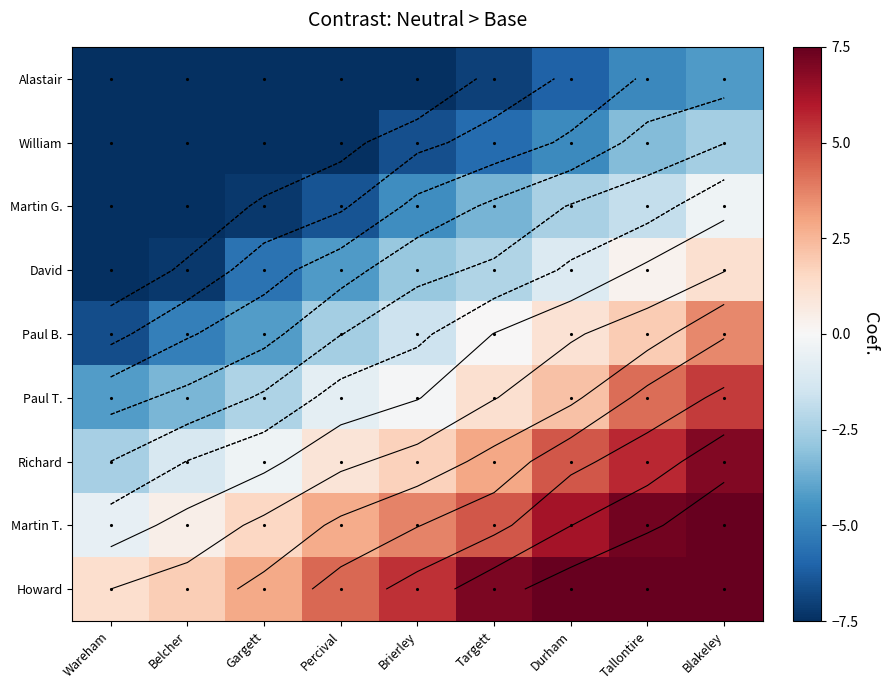

What is the difference between the highest and lowest values at Blakeley?

14.9